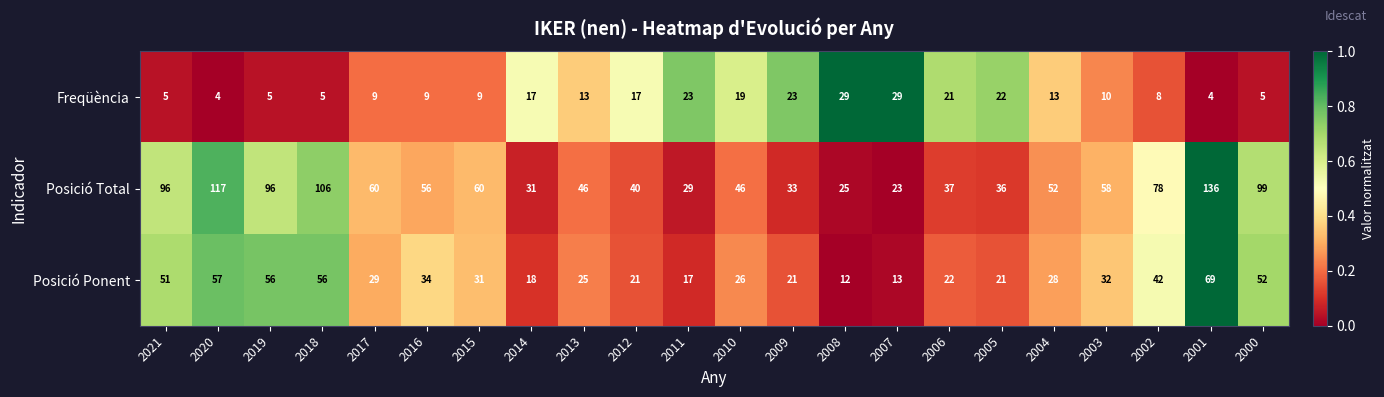

Which label corresponds to the largest value in the chart?

2001